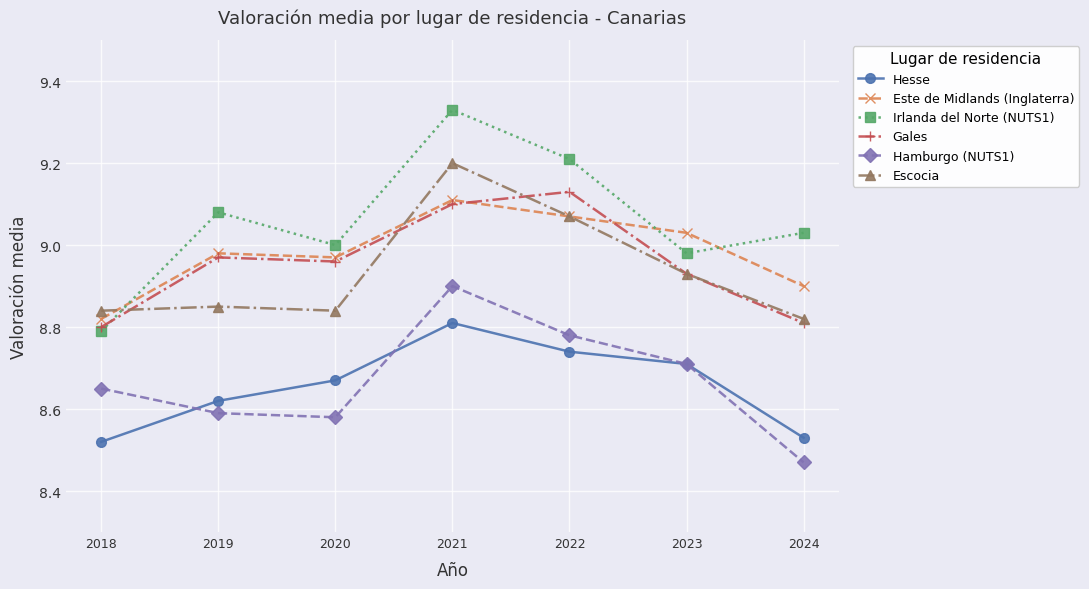

What is the difference between the maximum and minimum values in the Irlanda del Norte (NUTS1) series?

0.5